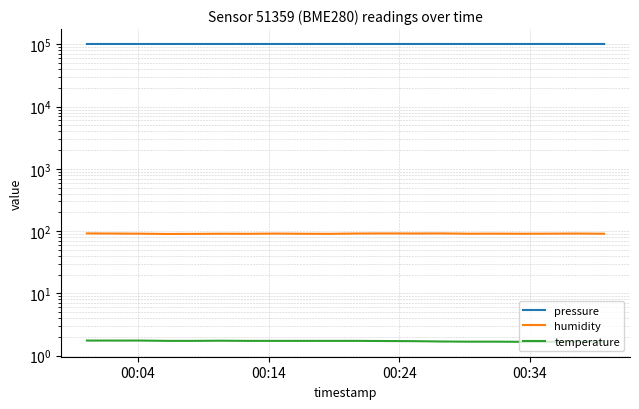

What is the label of the 2nd point from the left?

00:14